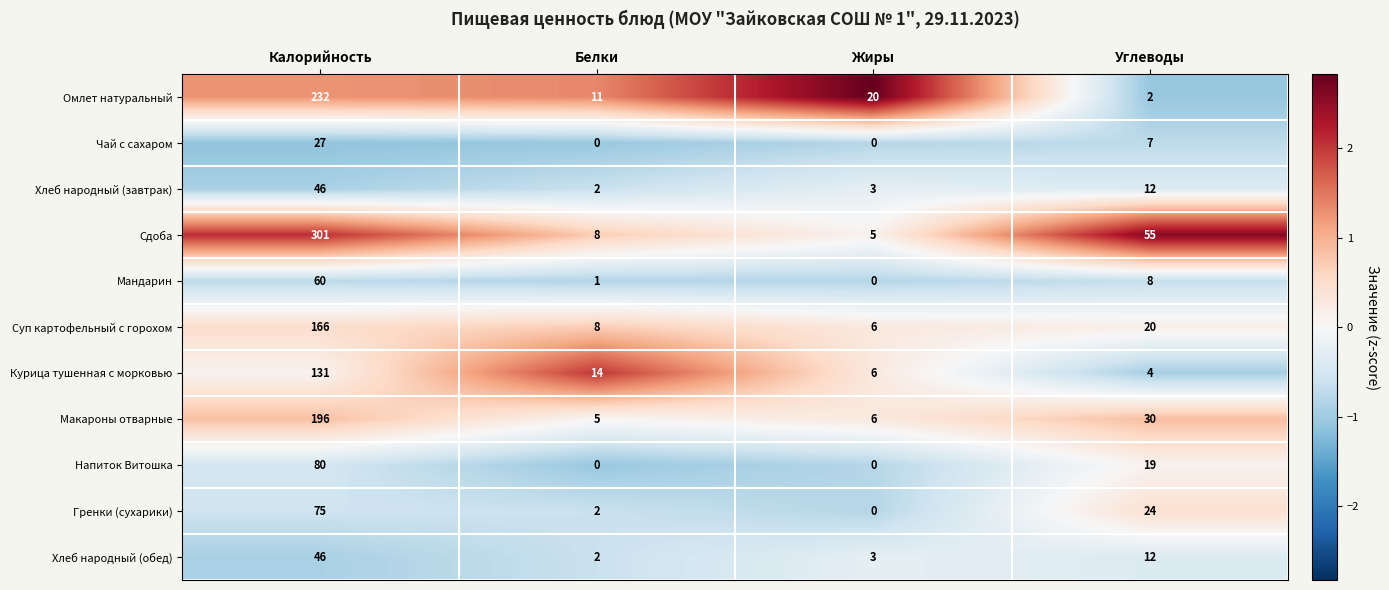

What is the difference between the maximum and minimum values in the Хлеб народный (обед) series?

44